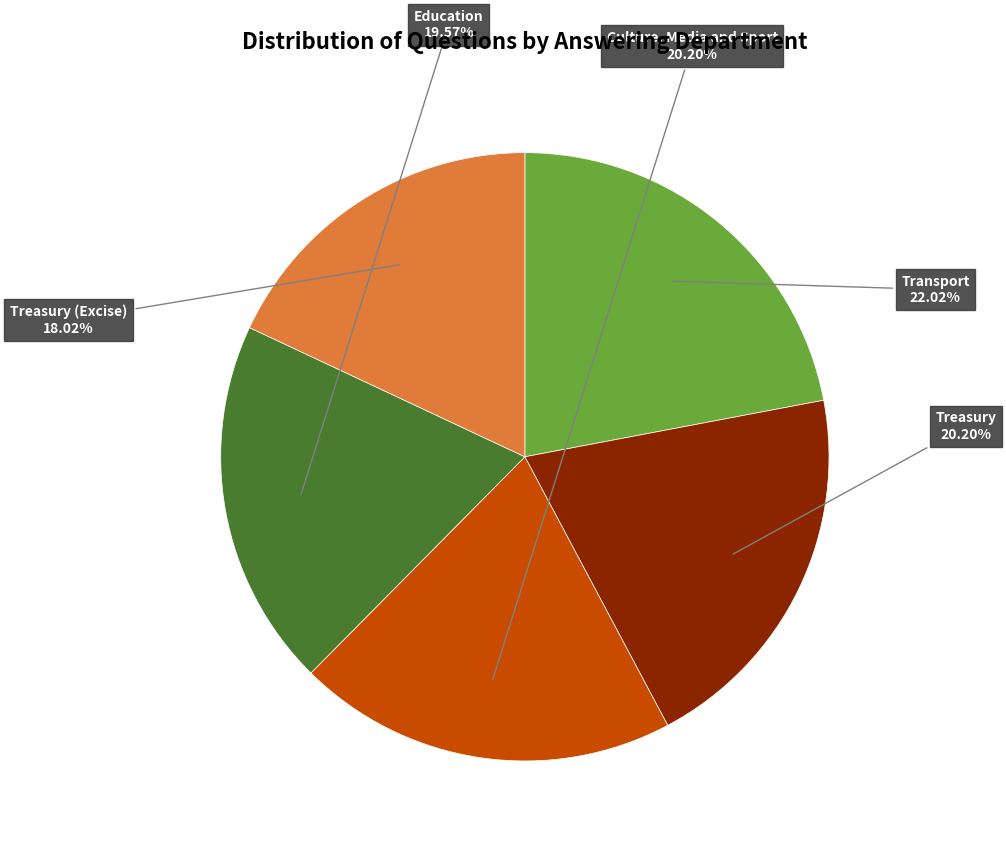

Count the number of slices in the pie.

5